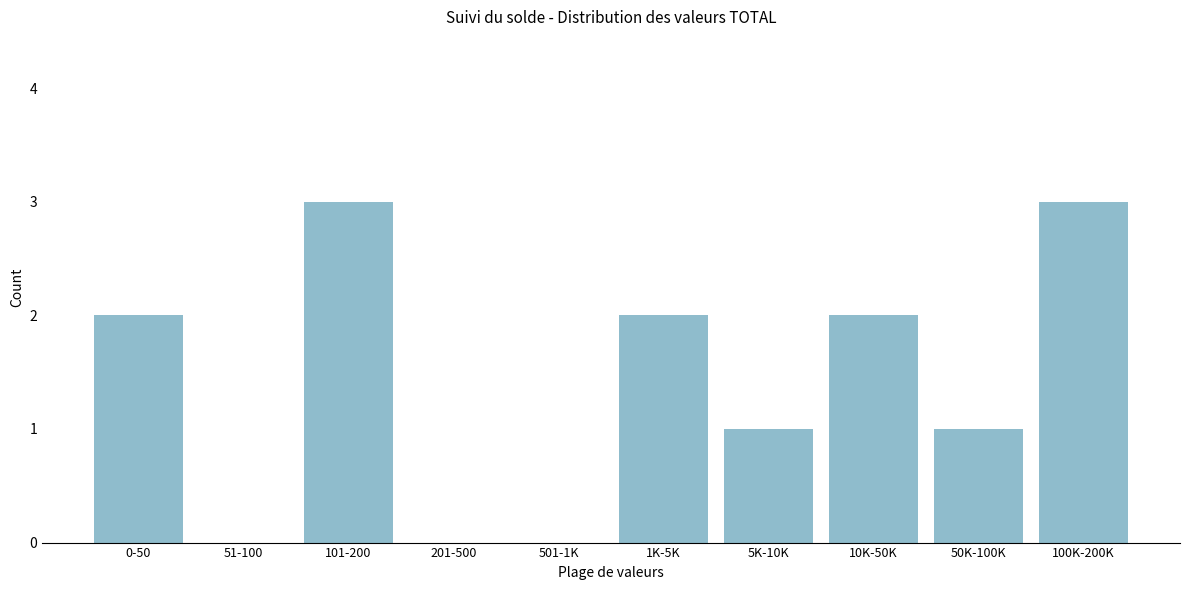

Reading left to right, transcribe all the data shown in this chart.

0-50=2	51-100=0	101-200=3	201-500=0	501-1K=0	1K-5K=2	5K-10K=1	10K-50K=2	50K-100K=1	100K-200K=3